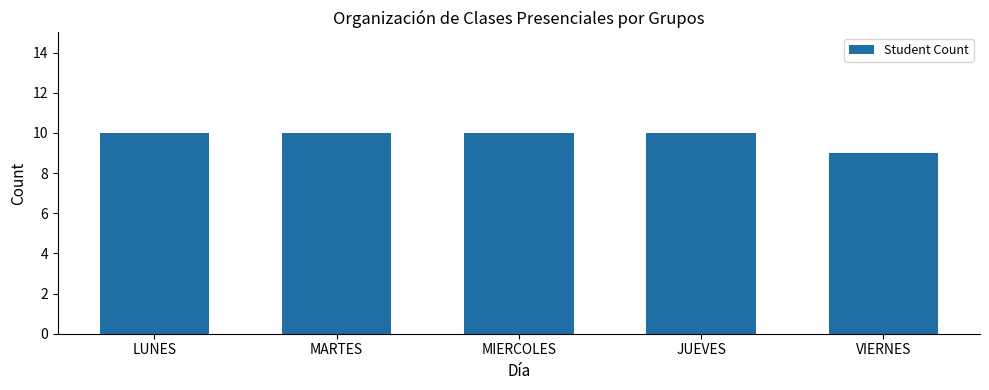

Is it true that the value at VIERNES is 4?

False